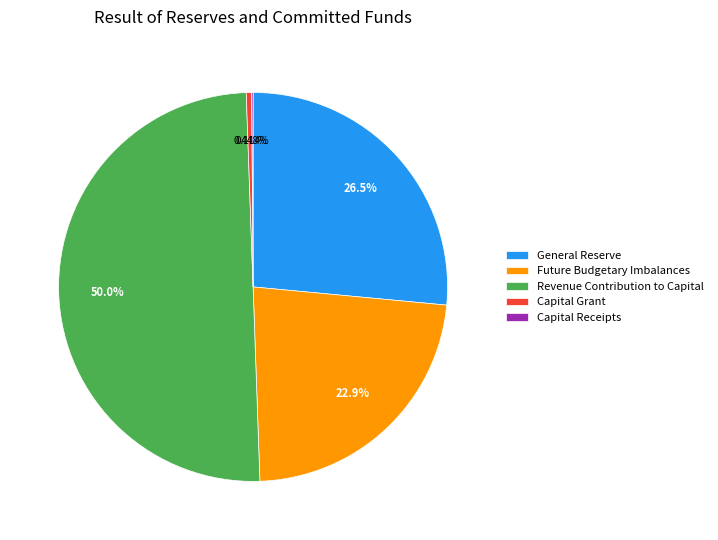

Does Future Budgetary Imbalances represent more than half of the total?

No